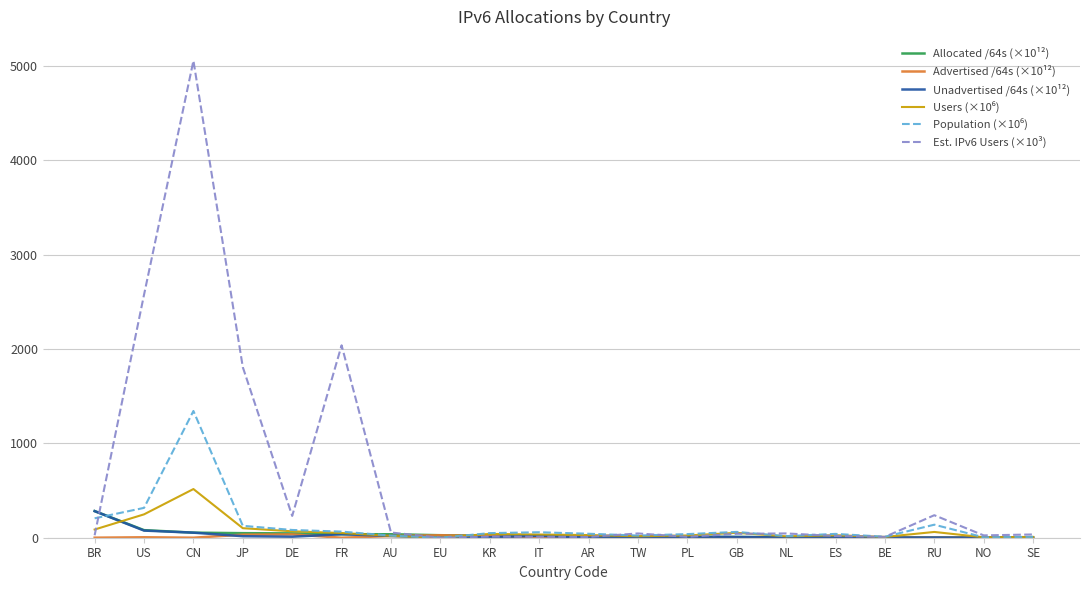

What is the sum of the Est. IPv6 Users (×10³) values at KR and NL?

57.5